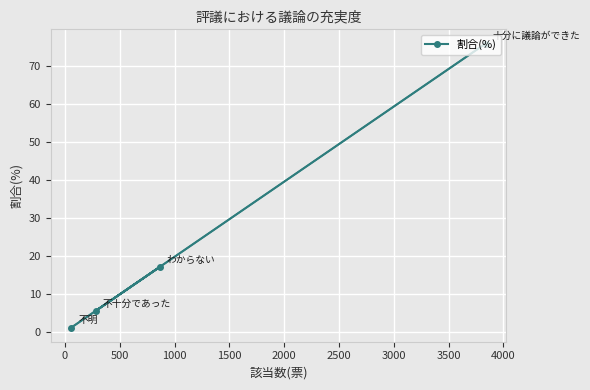

What is the value of the 4th point from the left?

76.0